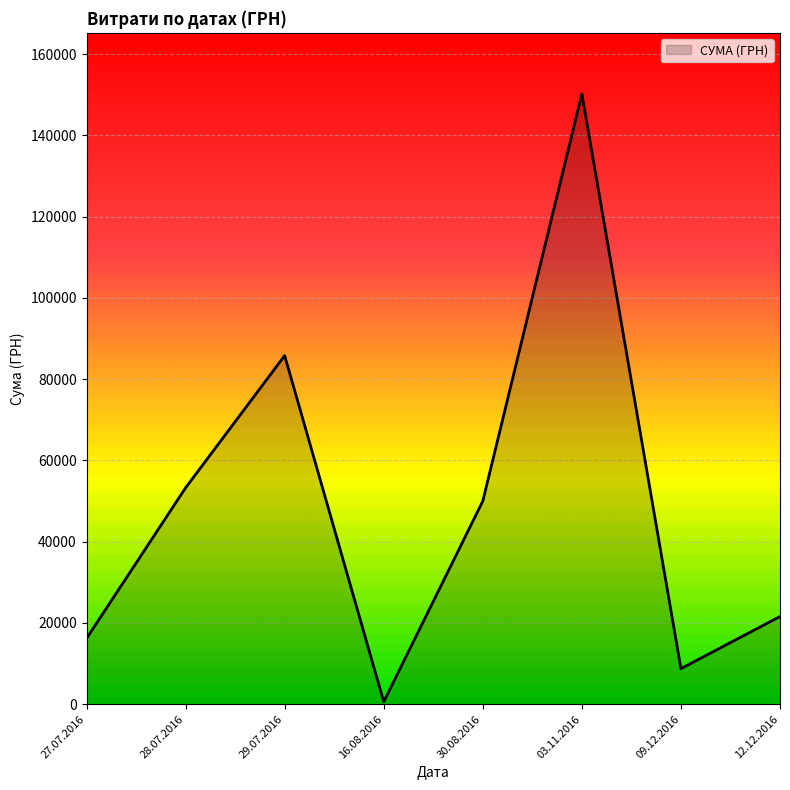

At which category does the data reach its first local peak?

29.07.2016